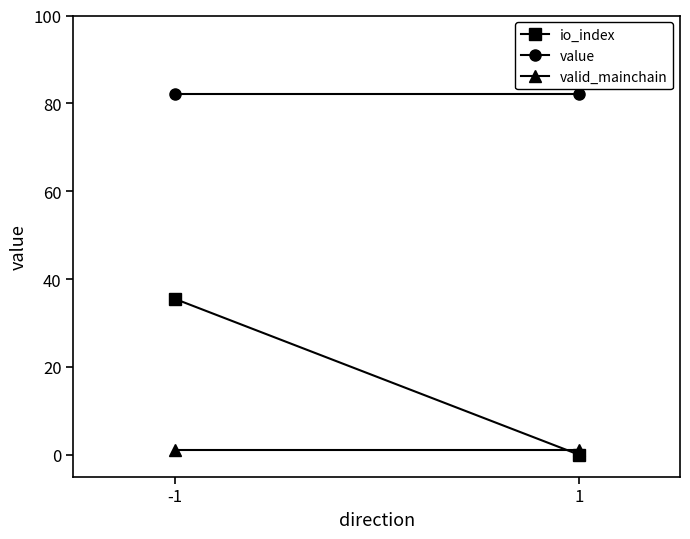

What is the spread (max minus min) of values at 1?

82.2